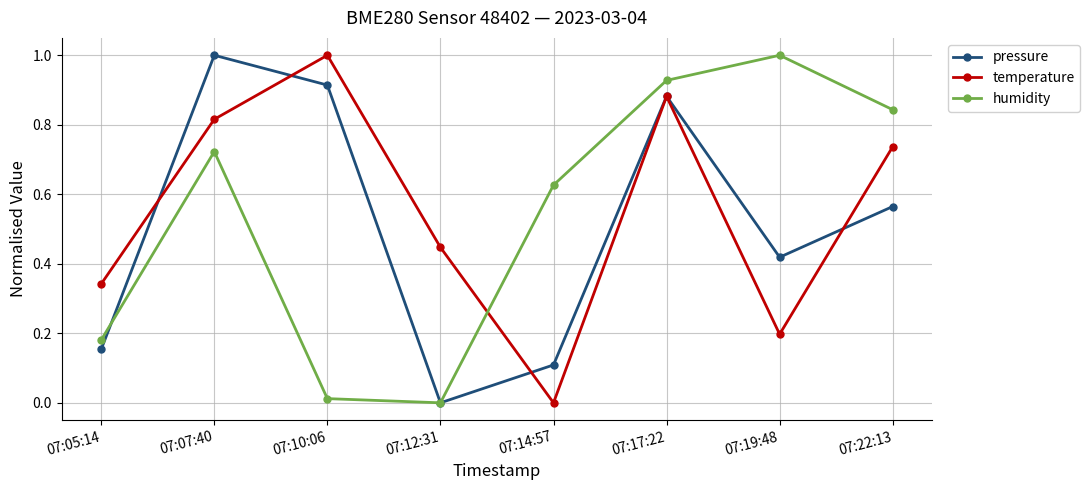

The humidity series shows 0.0 at 07:10:06. True or false?

True